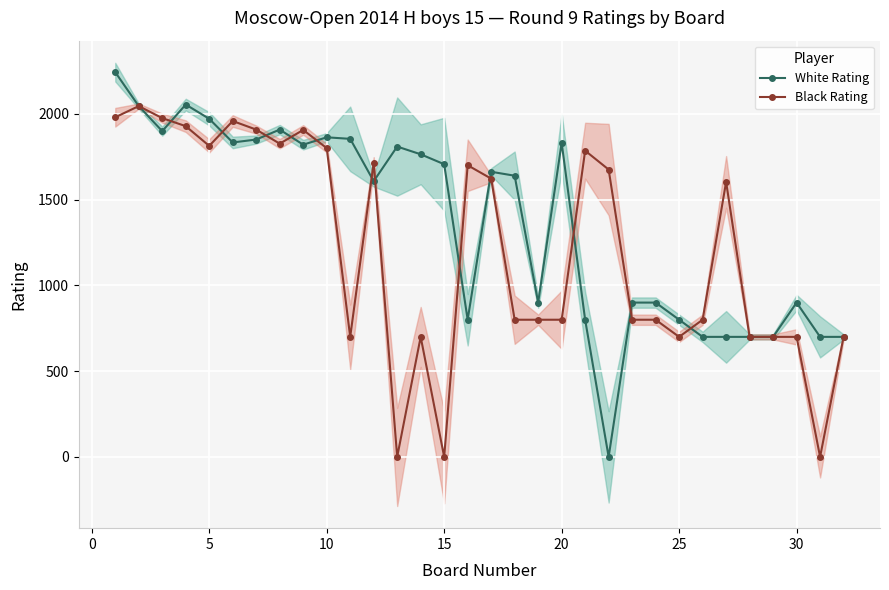

What is the maximum value for Black Rating?

2046